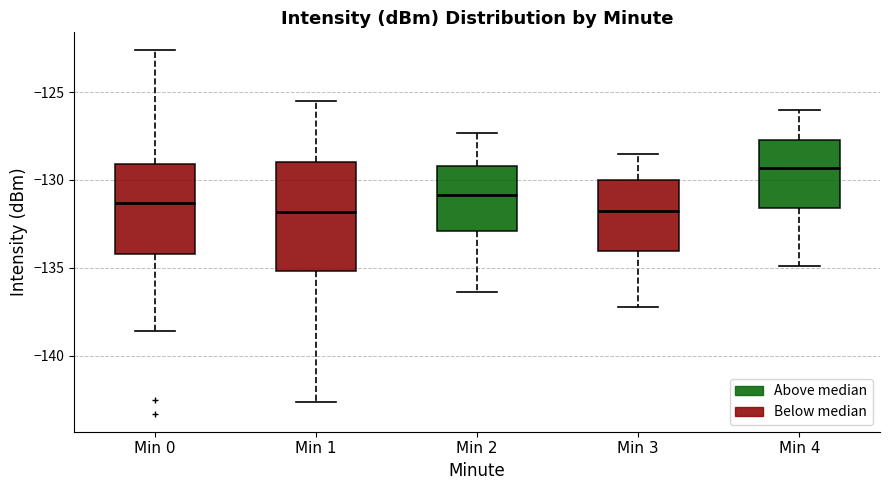

Where does the upper whisker of the box for Min 4 end on the y-axis? The values are not printed on the chart, so give them approximately, as read against the axis.

-126.0